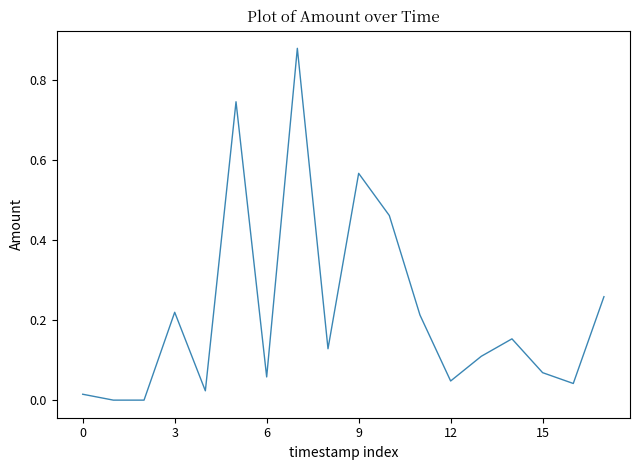

Count the number of data series in this chart.

1